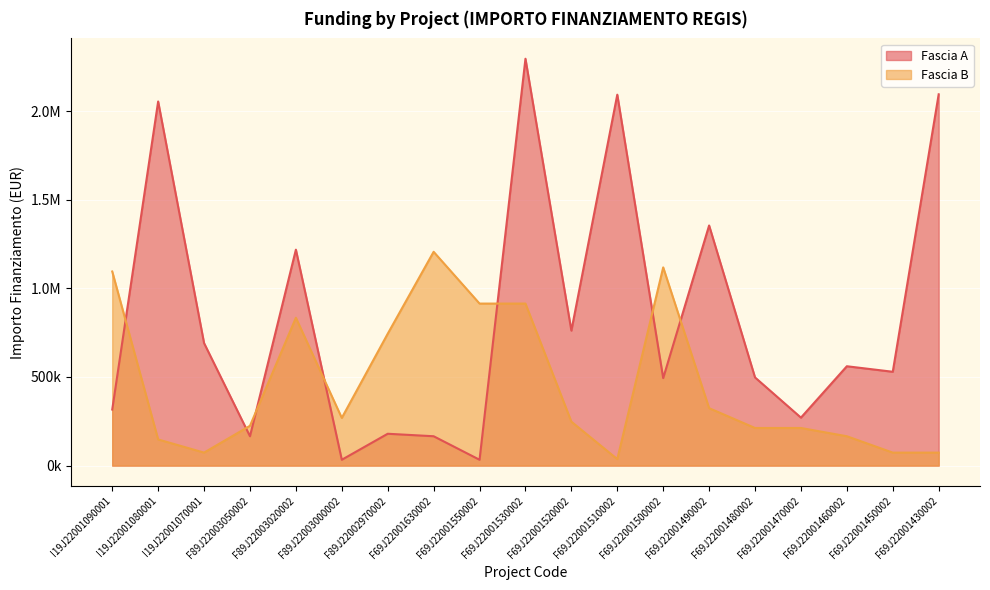

True or false: Fascia A has more than 0 points higher than both neighbors.

True